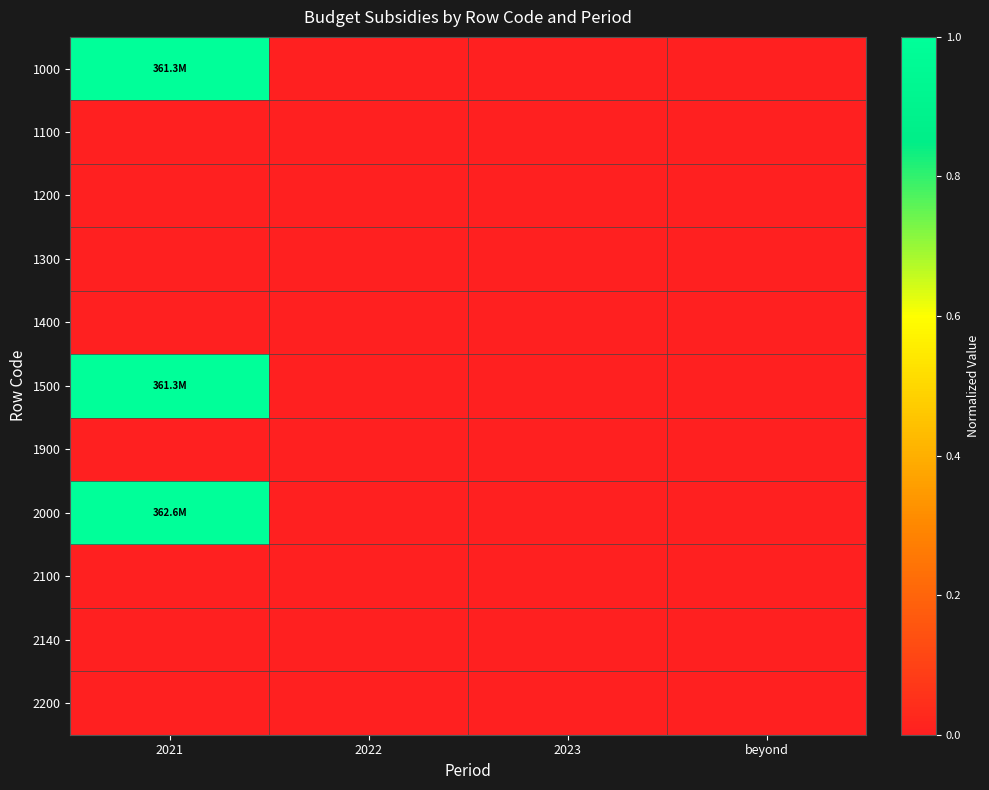

Which series has the widest spread of values?

2000